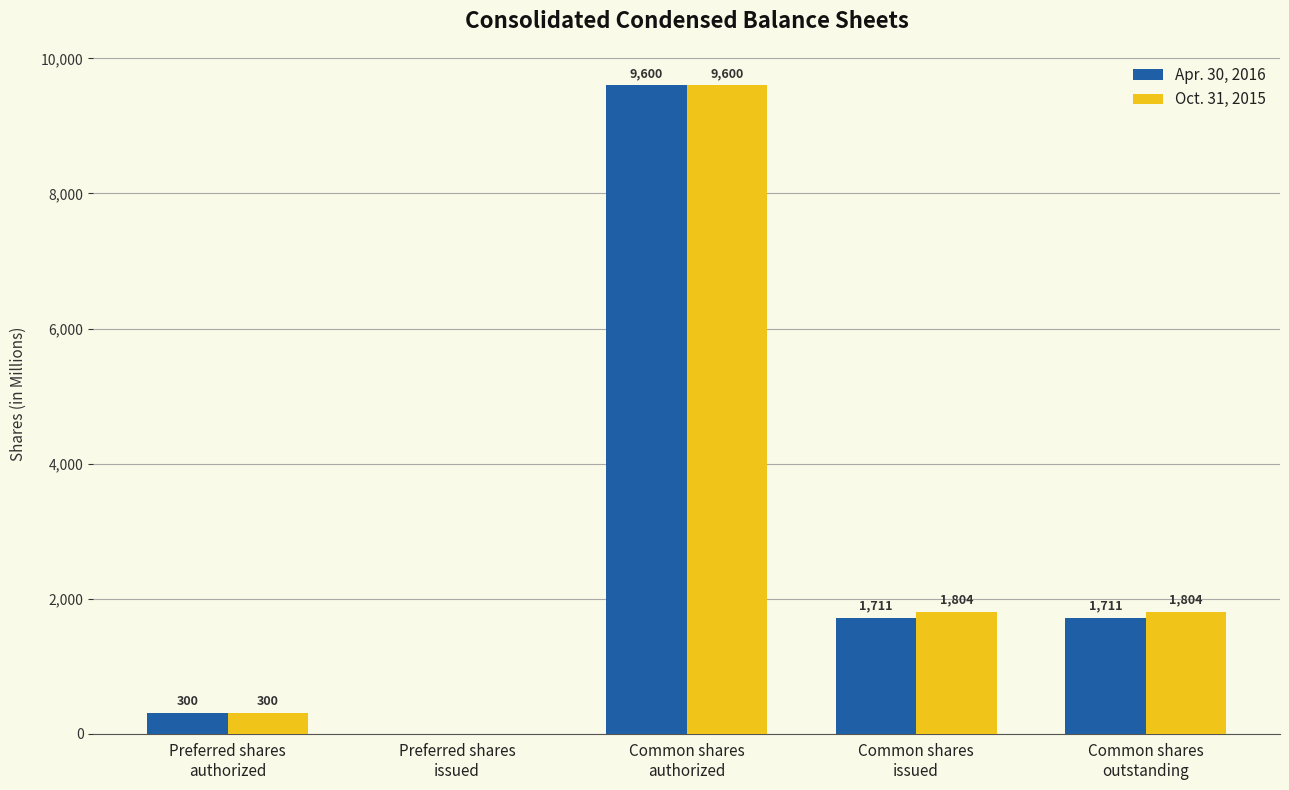

True or false: Oct. 31, 2015 has a value of 3145 at Common shares
issued.

False